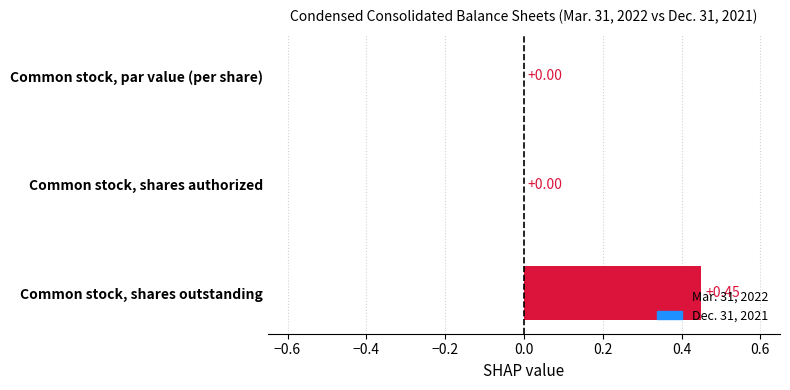

Count the number of values greater than 0.

1